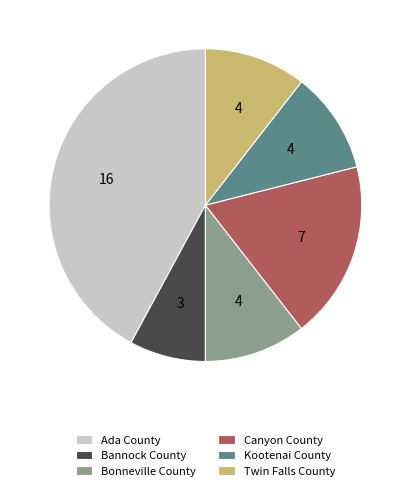

Approximately how many times larger is the value at Bannock County compared to Canyon County?

0.4